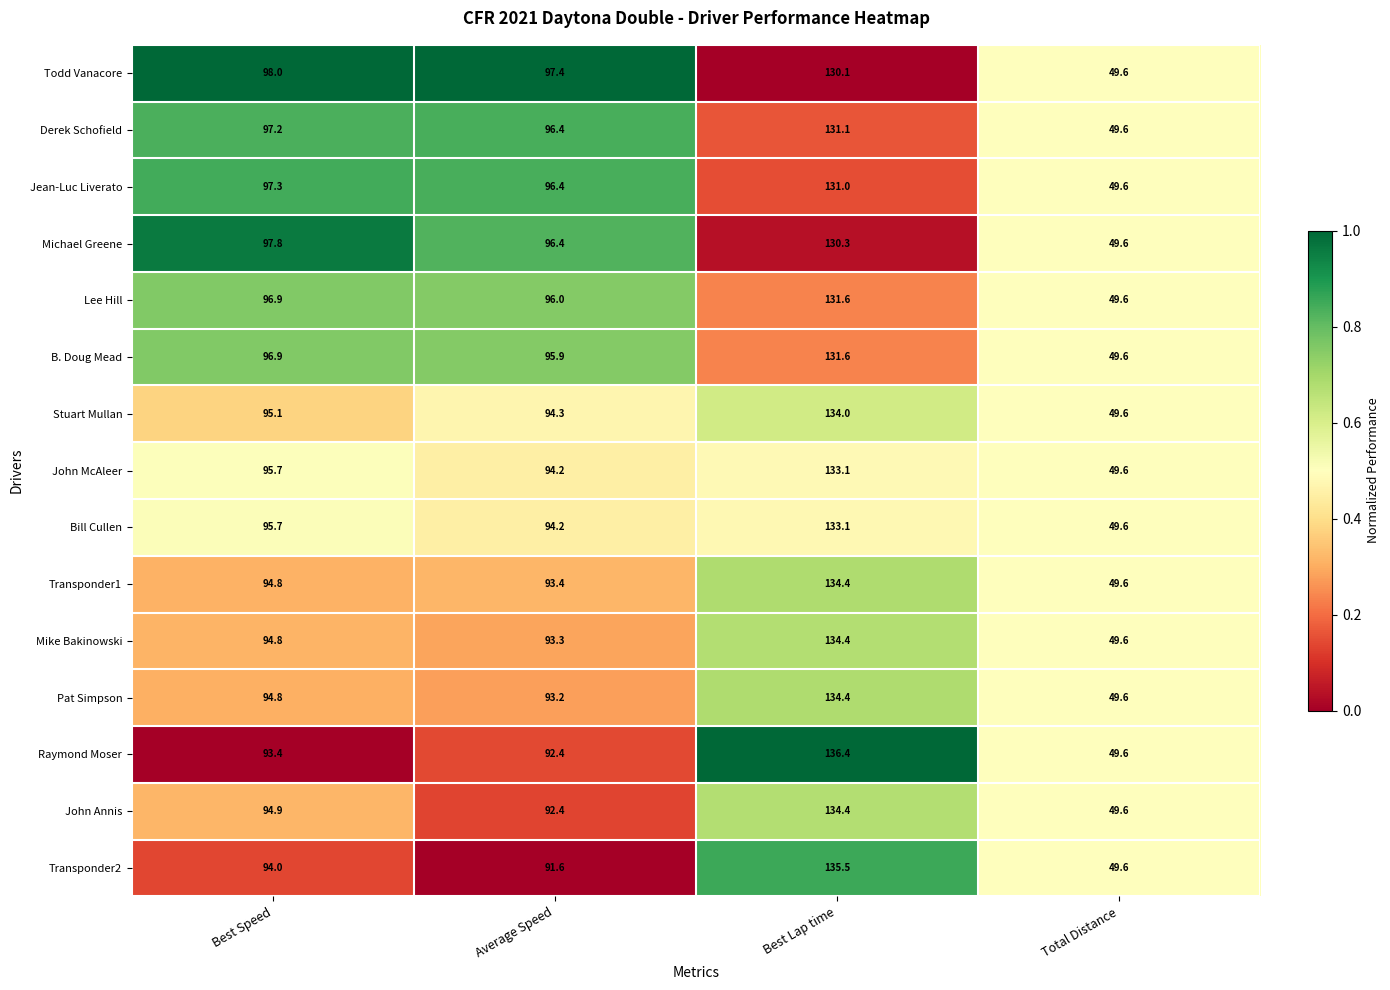

What is the spread (max minus min) of values at Average Speed?

5.8